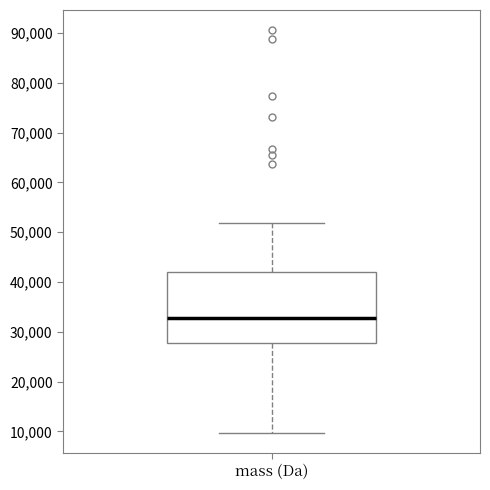

Where does the lower whisker of the box for mass (Da) end on the y-axis? The values are not printed on the chart, so give them approximately, as read against the axis.

10000